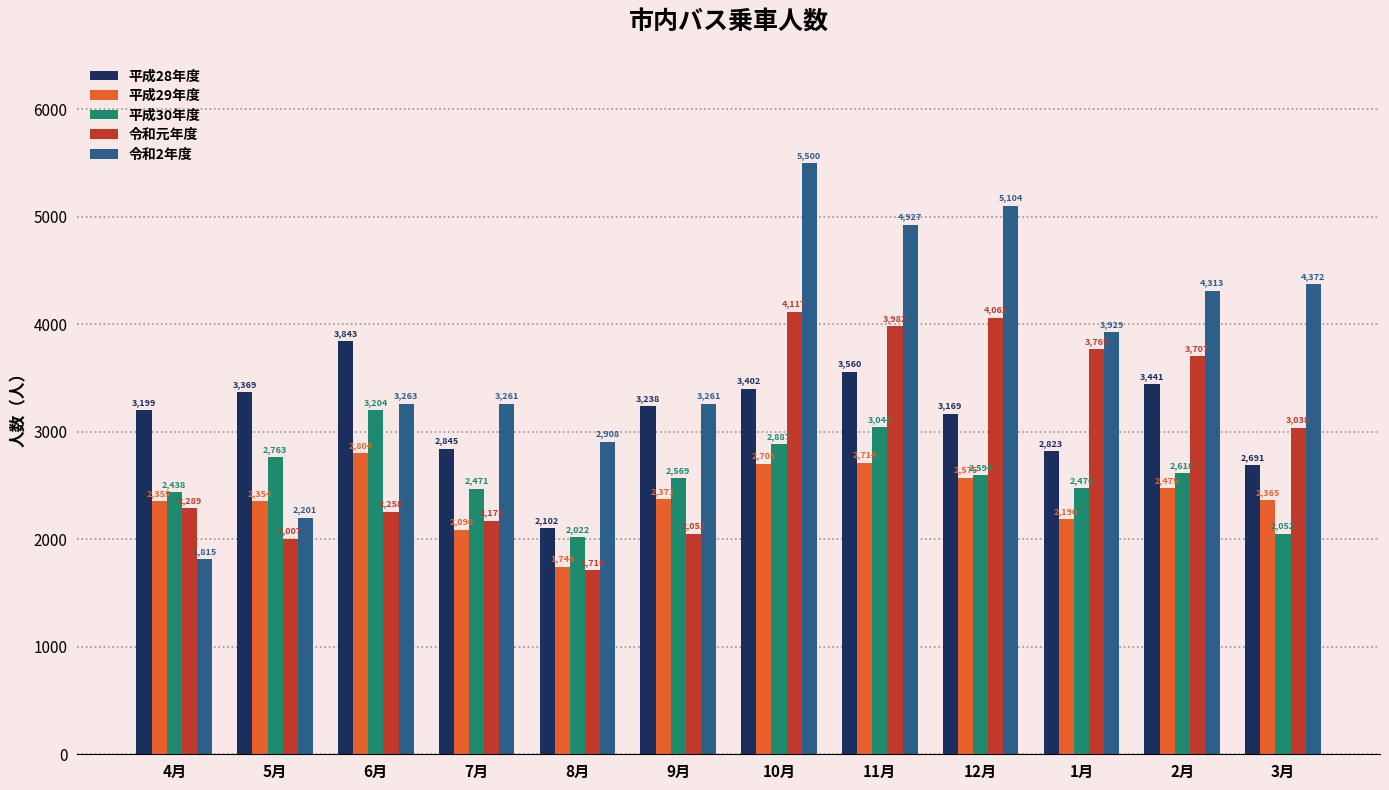

What is the maximum value shown in the chart?

5500